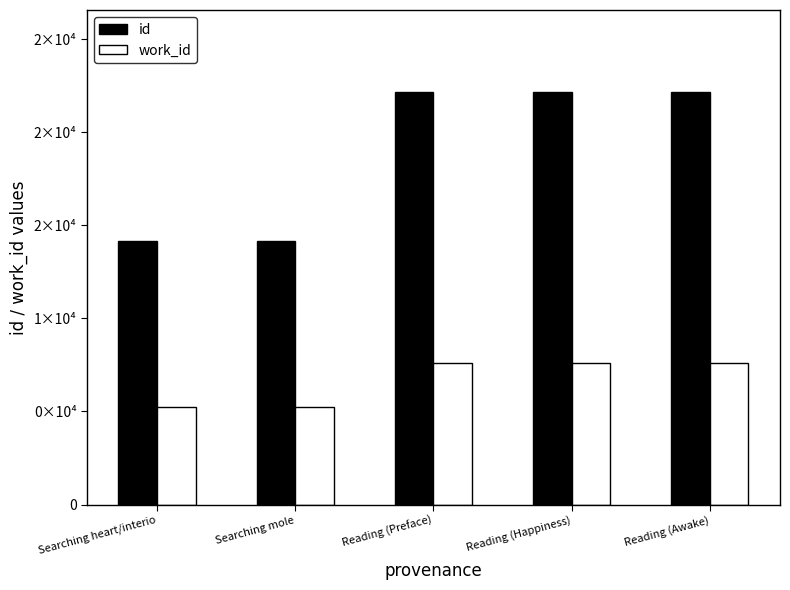

Where is id nearest to the value 18159?

Searching mole